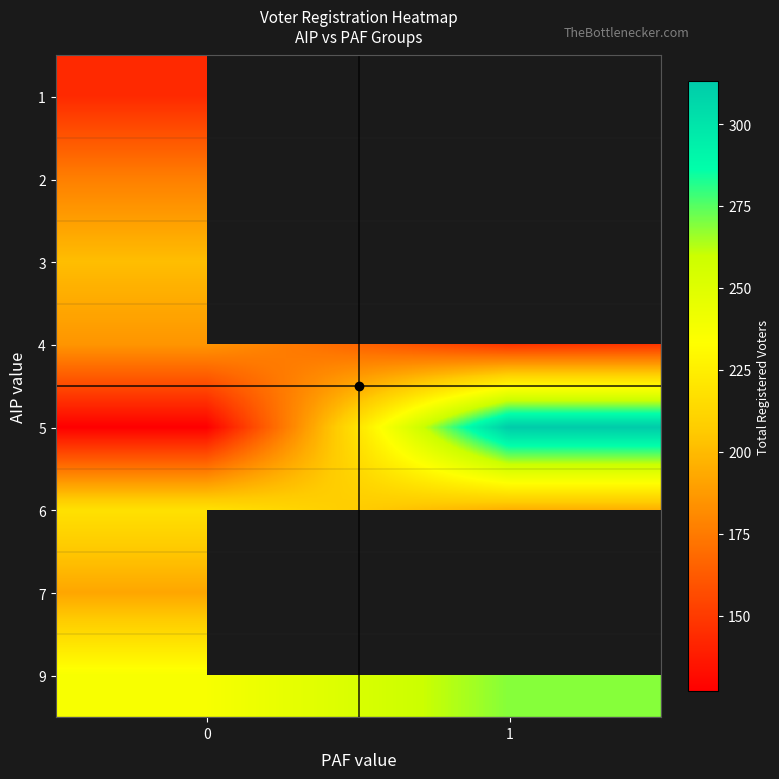

Read the 4 value at 0.

185.5